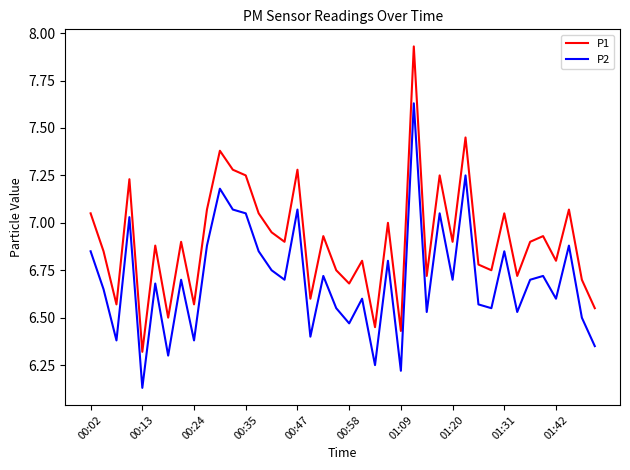

What is the difference between the maximum and minimum values in the P1 series?

1.6